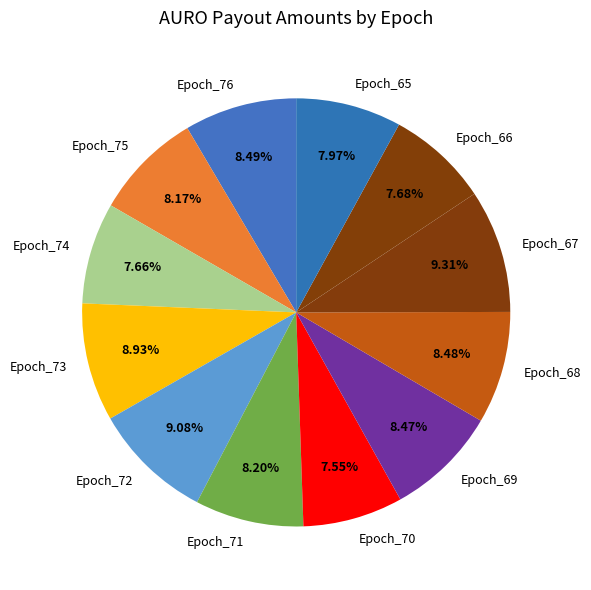

Count the number of slices in the pie.

12